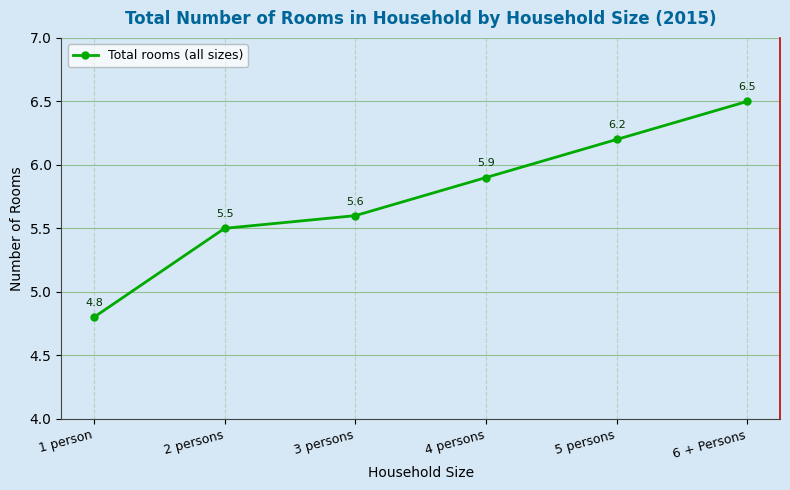

True or false: the data has more than 2 interior local peaks.

False